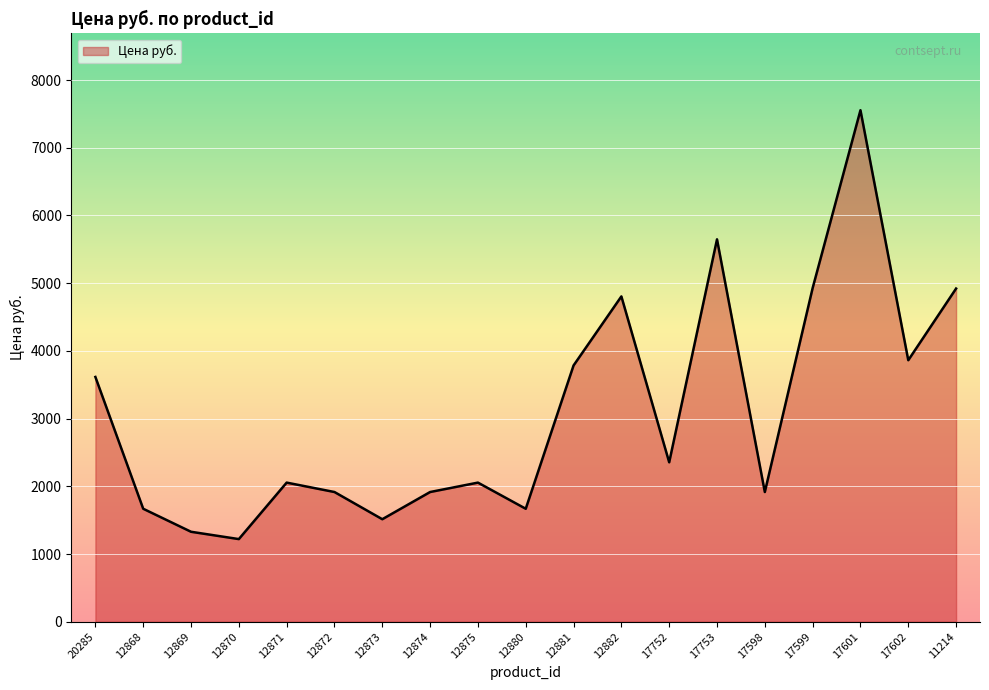

What is the change in value from 12871 to 12873?

-540.7